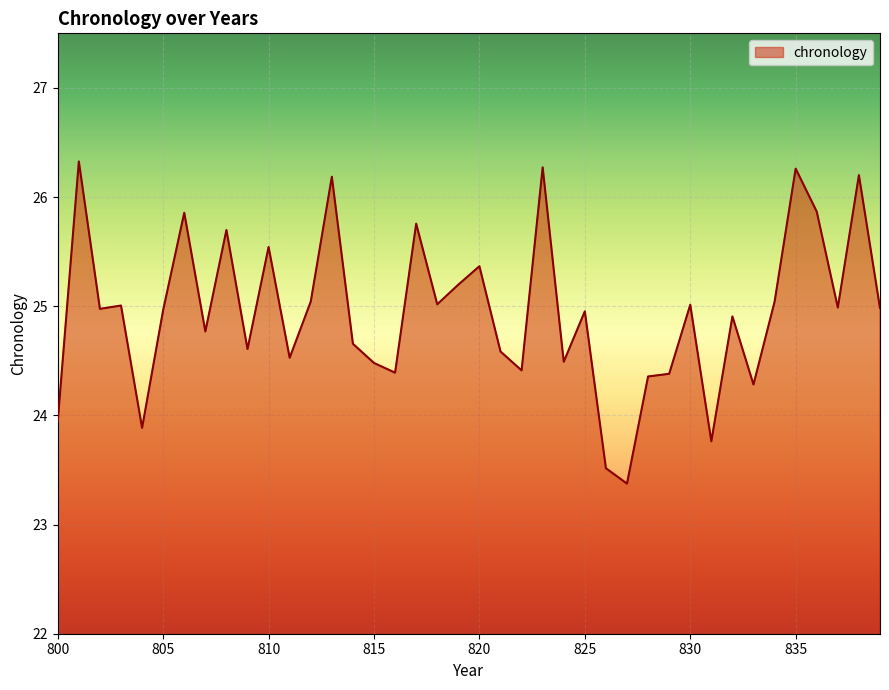

What is the minimum value shown in the chart?

23.4